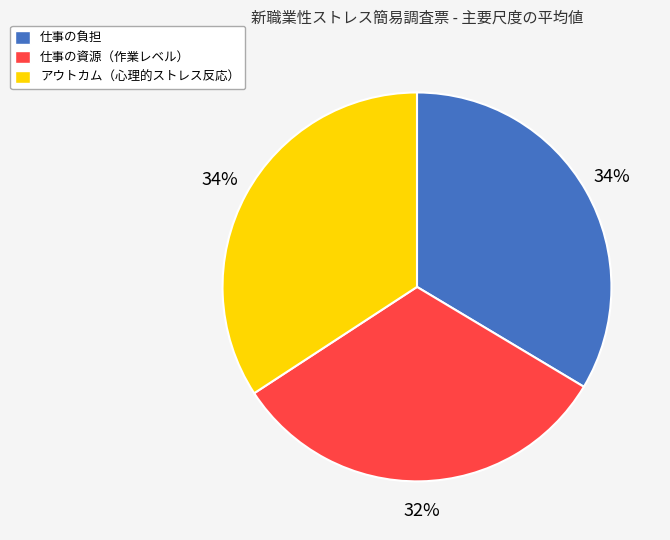

Count the number of slices in the pie.

3